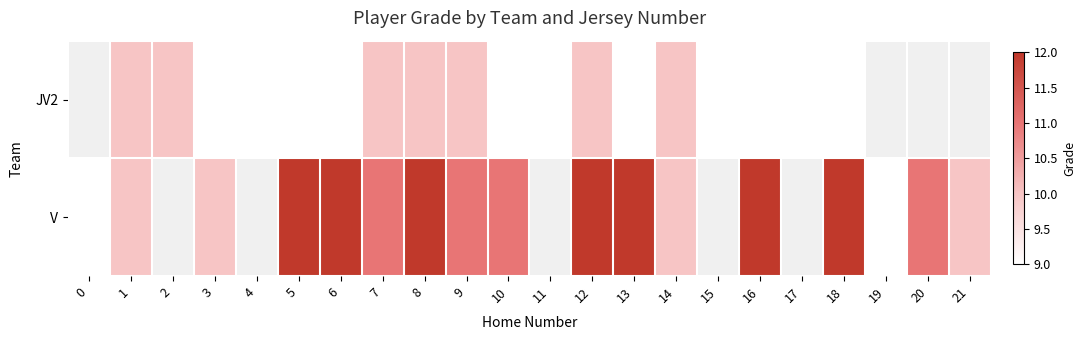

Which series has the widest spread of values?

V